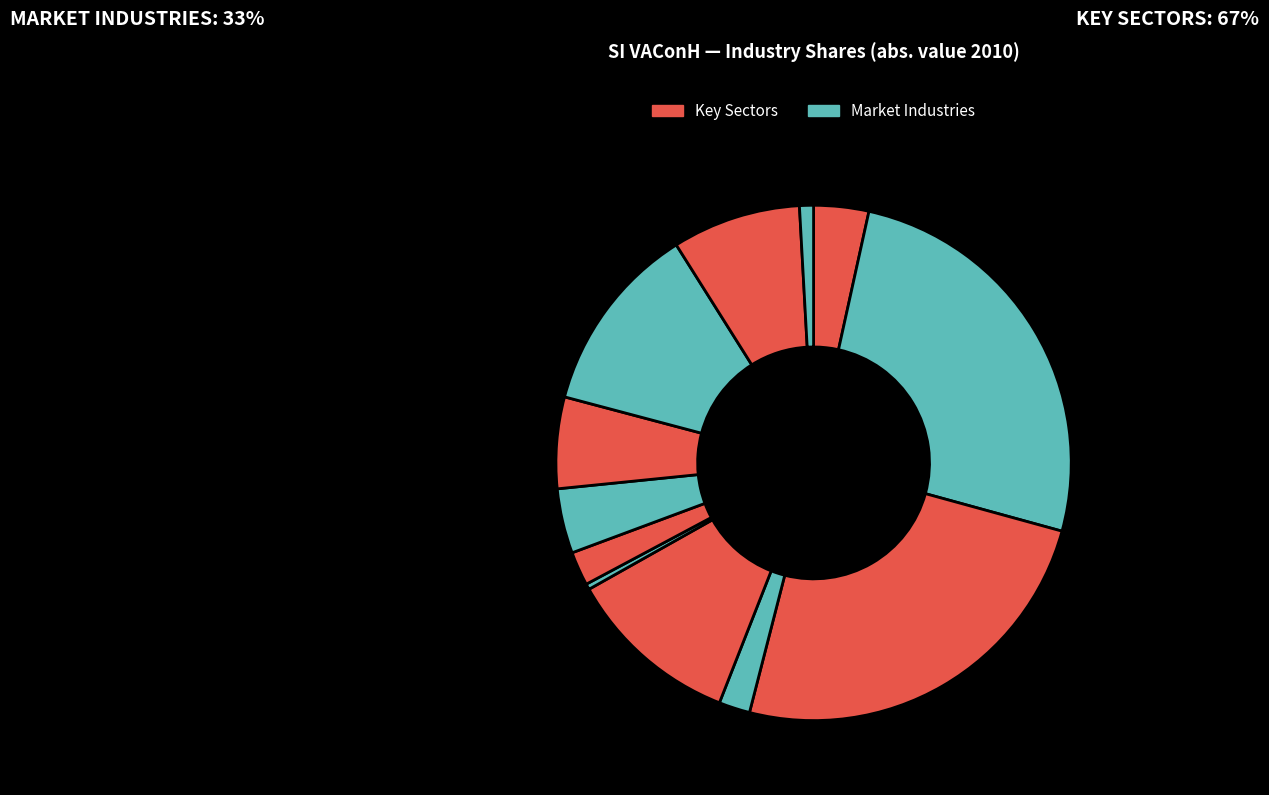

Count the number of slices in the pie.

12